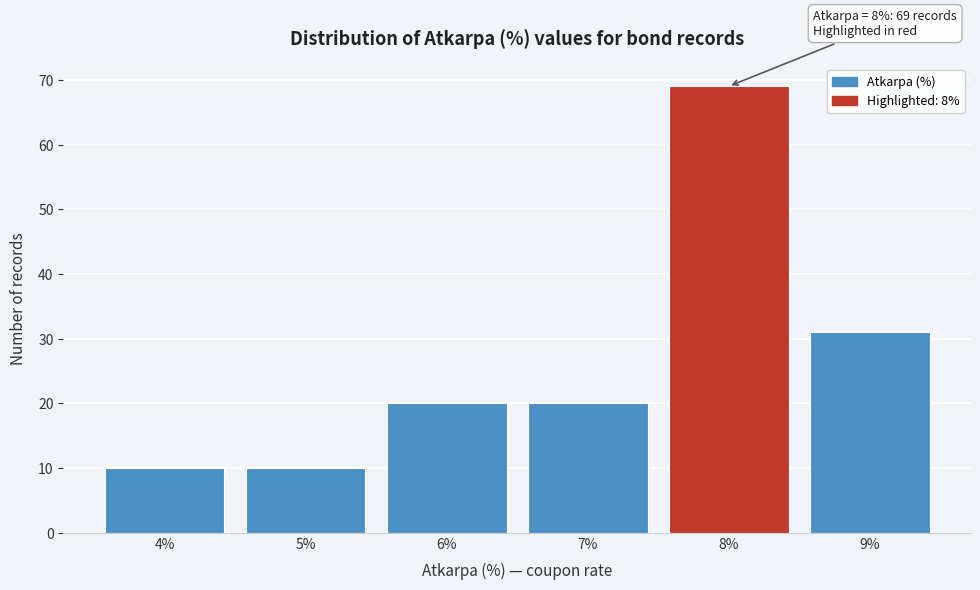

Over which range of the x-axis is the bar tallest?

7.5 to 8.5